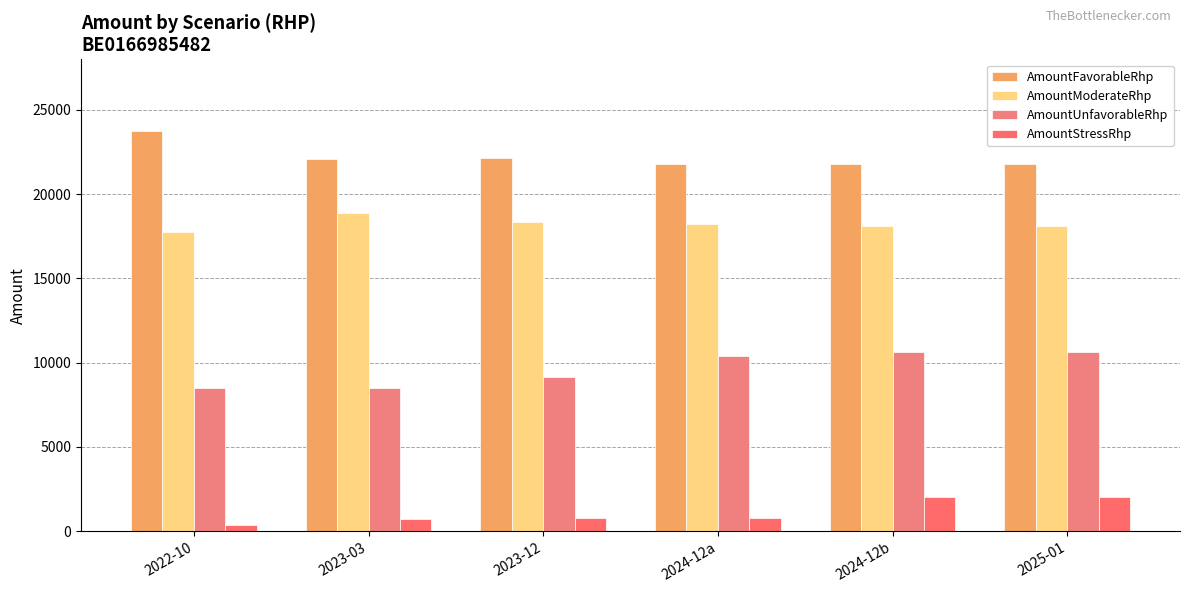

The AmountFavorableRhp series shows 35403 at 2025-01. True or false?

False